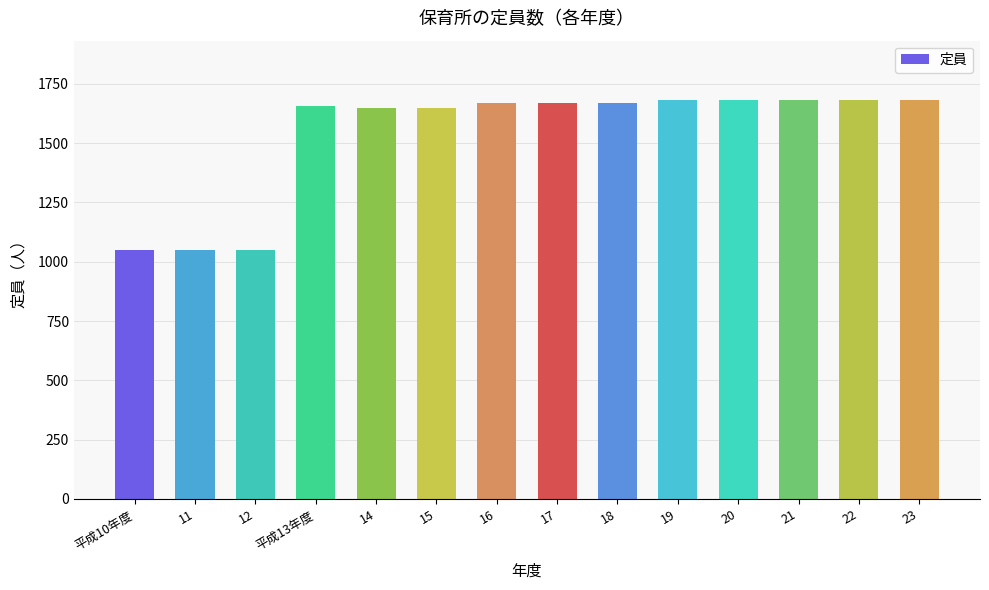

What is the sum of all values?

21515